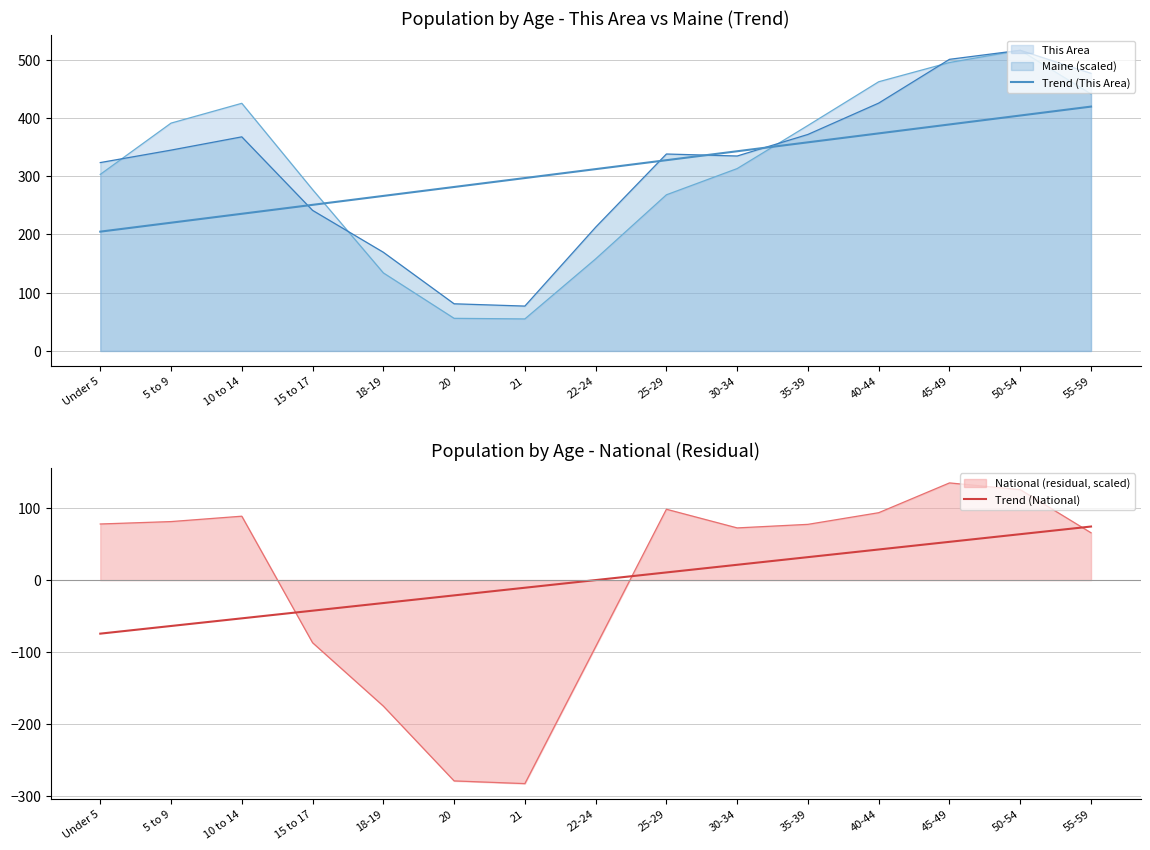

Where does the Trend (This Area) series first go above 312?

22-24